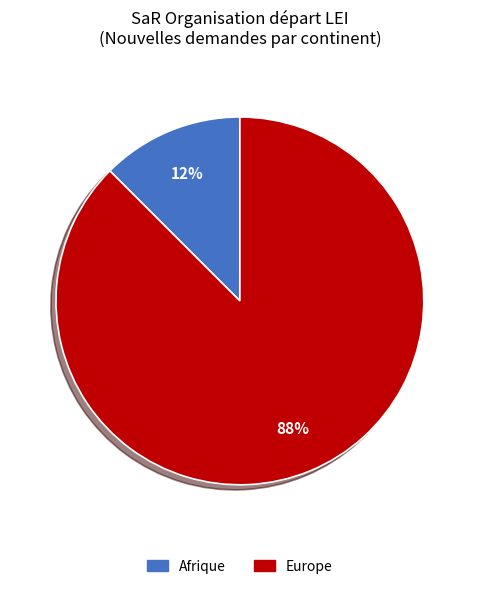

How many slices are in this pie chart?

2